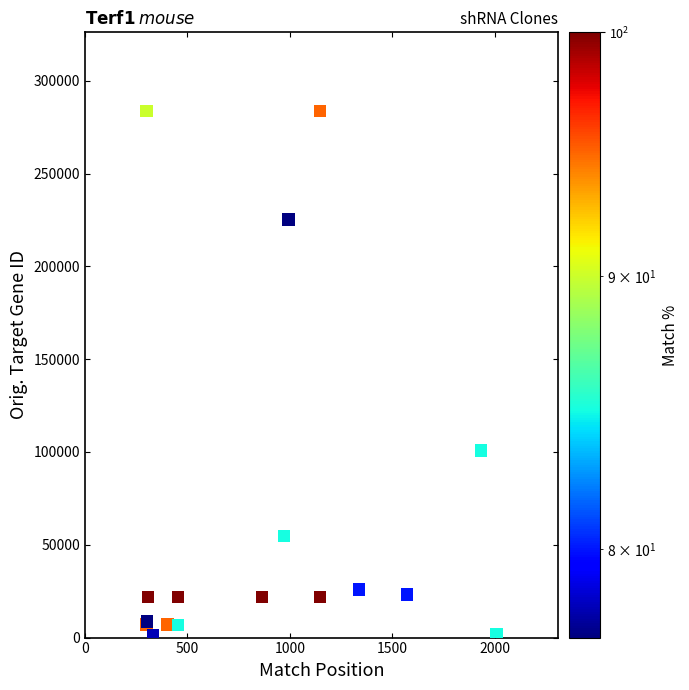

What Y value in the scatter plot is closest to 142334?

100683